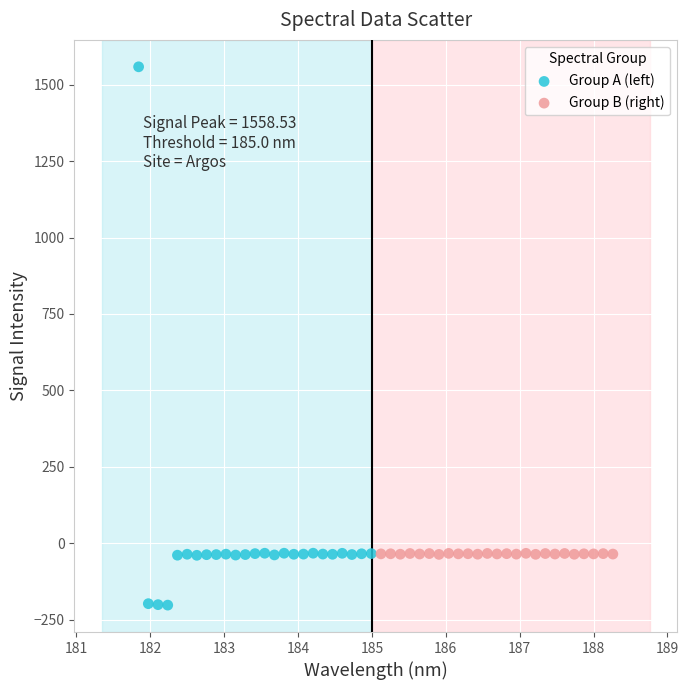

Which series reaches the minimum Y coordinate?

Group A (left)